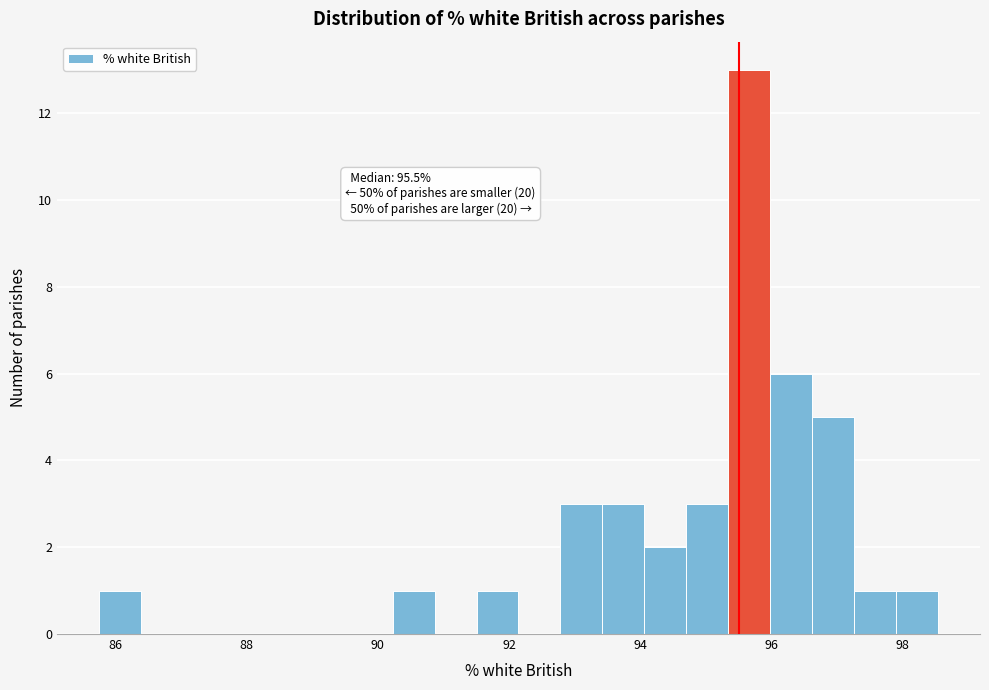

Read against the x-axis, roughly where is the centre of the tallest bar?

95.6